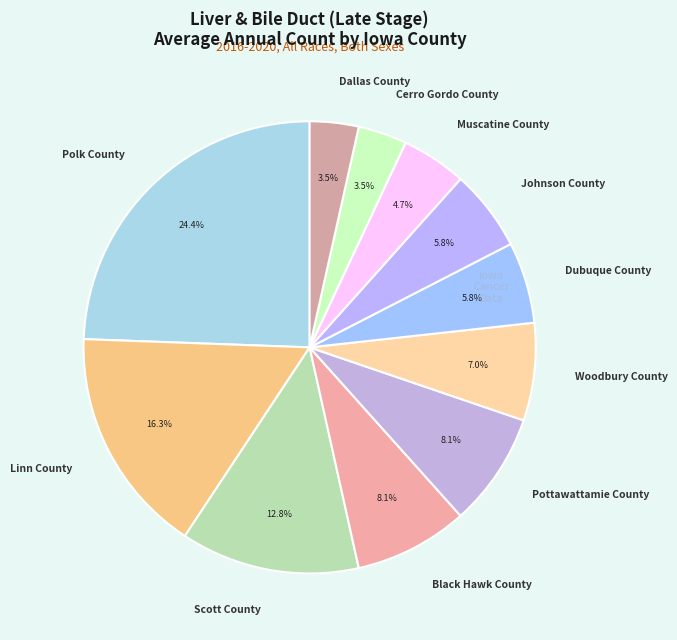

How many slices are in this pie chart?

11